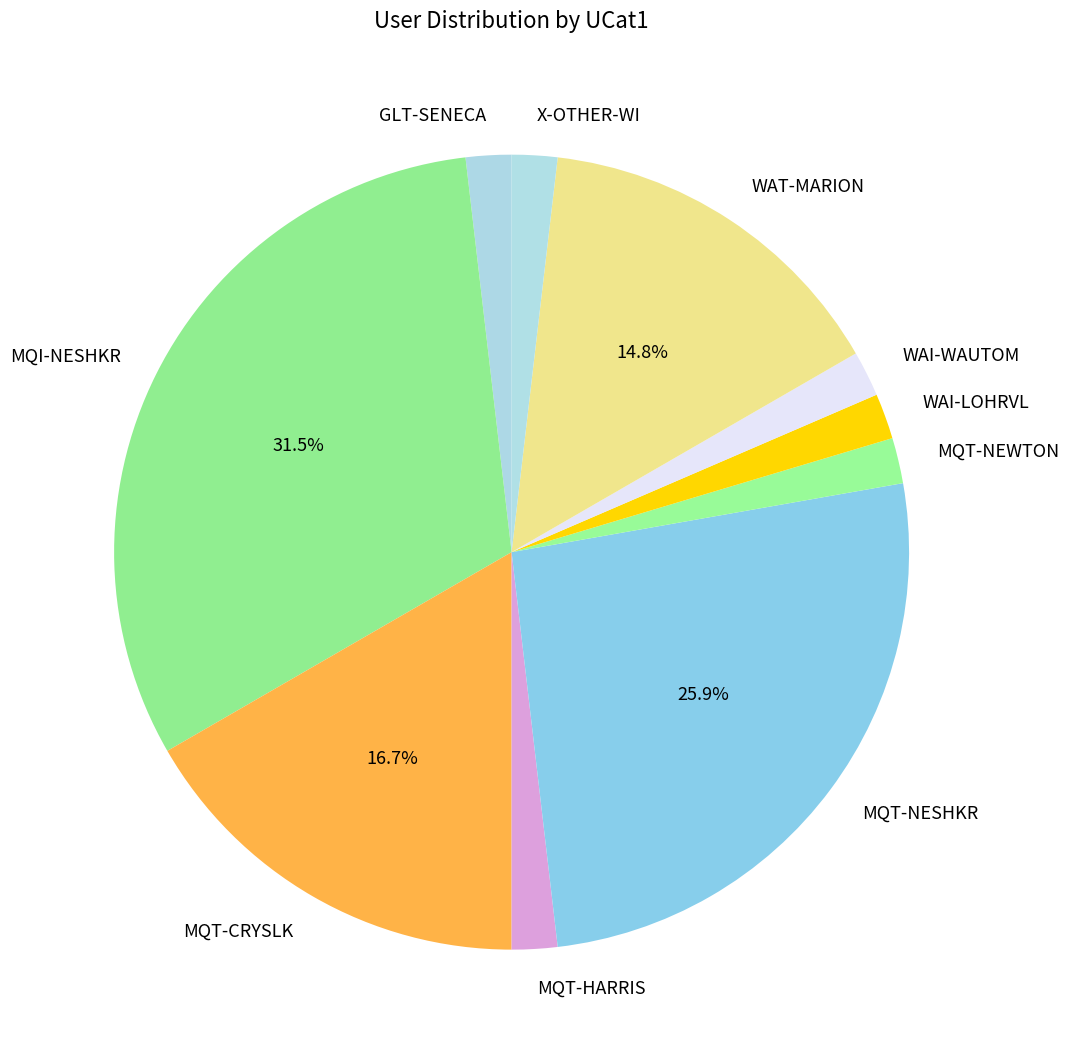

How much of the chart is everything except WAT-MARION?

85.2%